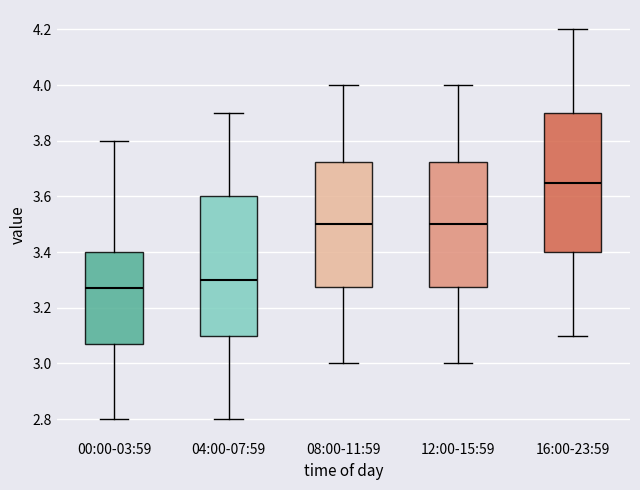

Reading left to right, transcribe this box plot: for each box, give where its median line is, the range the box spans, and where its two whiskers end, as read against the y-axis. The values are not printed on the chart, so give them approximately, as read against the axis.

00:00-03:59: median 3.28, box 3.08 to 3.40, whiskers 2.80 to 3.80
04:00-07:59: median 3.30, box 3.10 to 3.60, whiskers 2.80 to 3.90
08:00-11:59: median 3.50, box 3.28 to 3.72, whiskers 3.00 to 4.00
12:00-15:59: median 3.50, box 3.28 to 3.72, whiskers 3.00 to 4.00
16:00-23:59: median 3.66, box 3.40 to 3.90, whiskers 3.10 to 4.20